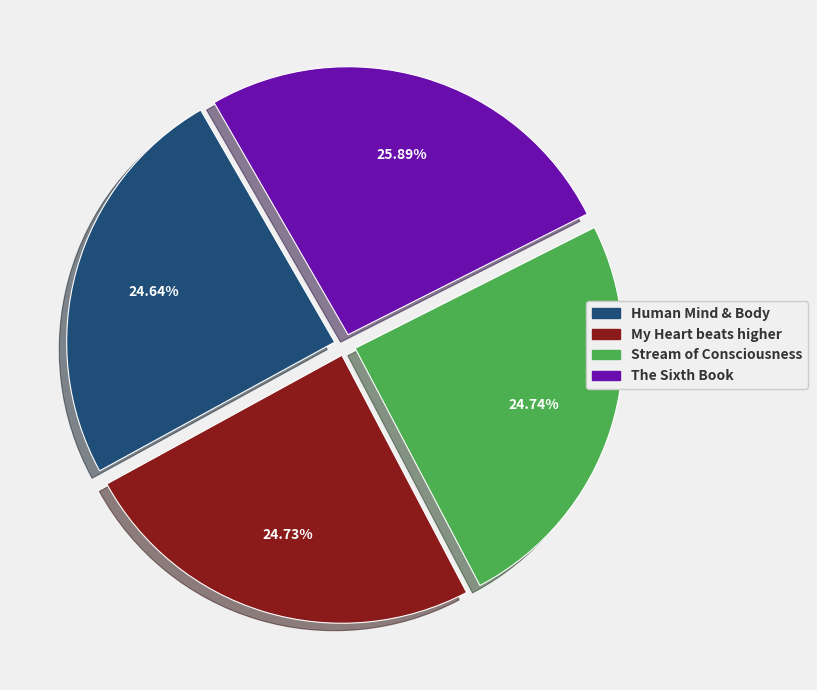

Is there any slice that represents more than half of the pie?

No